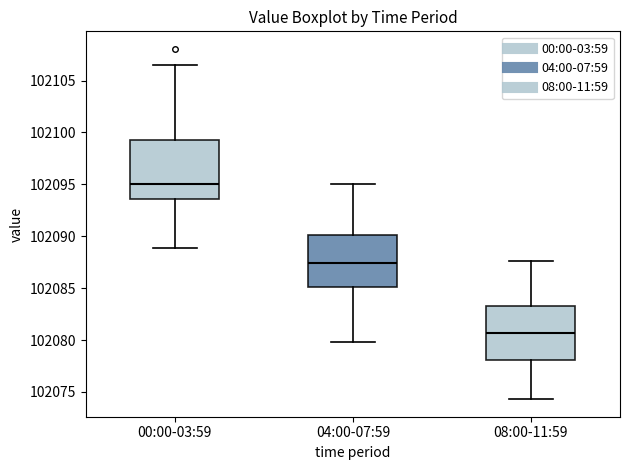

Comparing the boxes themselves (not the whiskers), which one is the tallest?

00:00-03:59